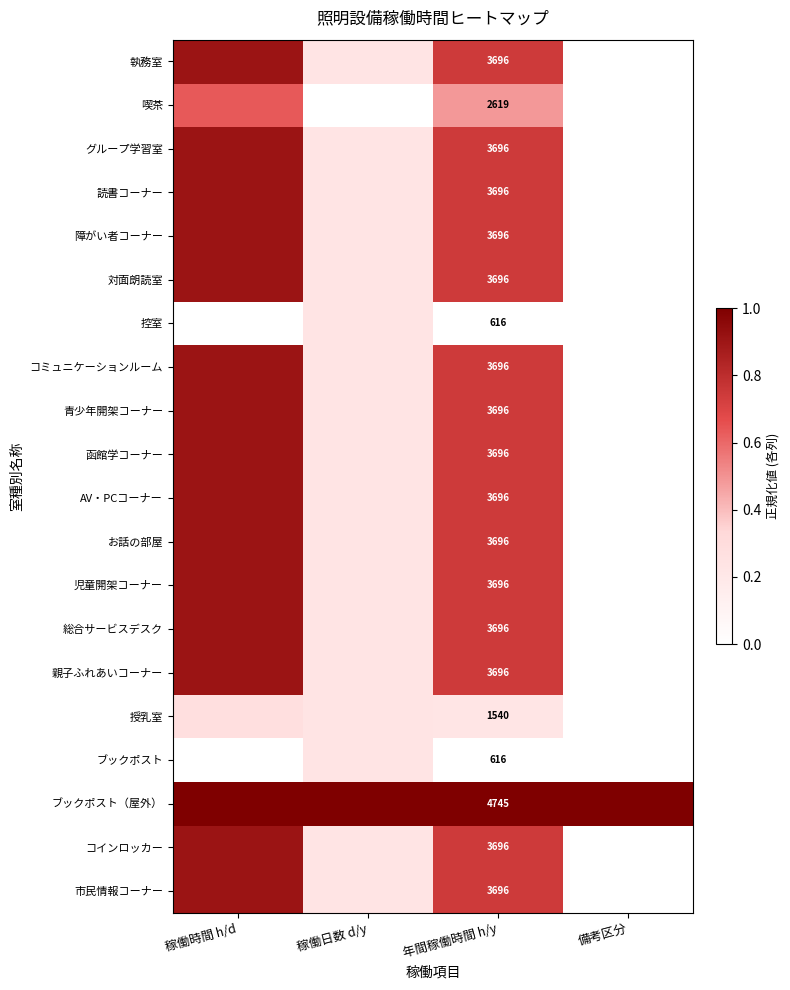

The 読書コーナー series shows 0.6 at 稼働時間 h/d. True or false?

False